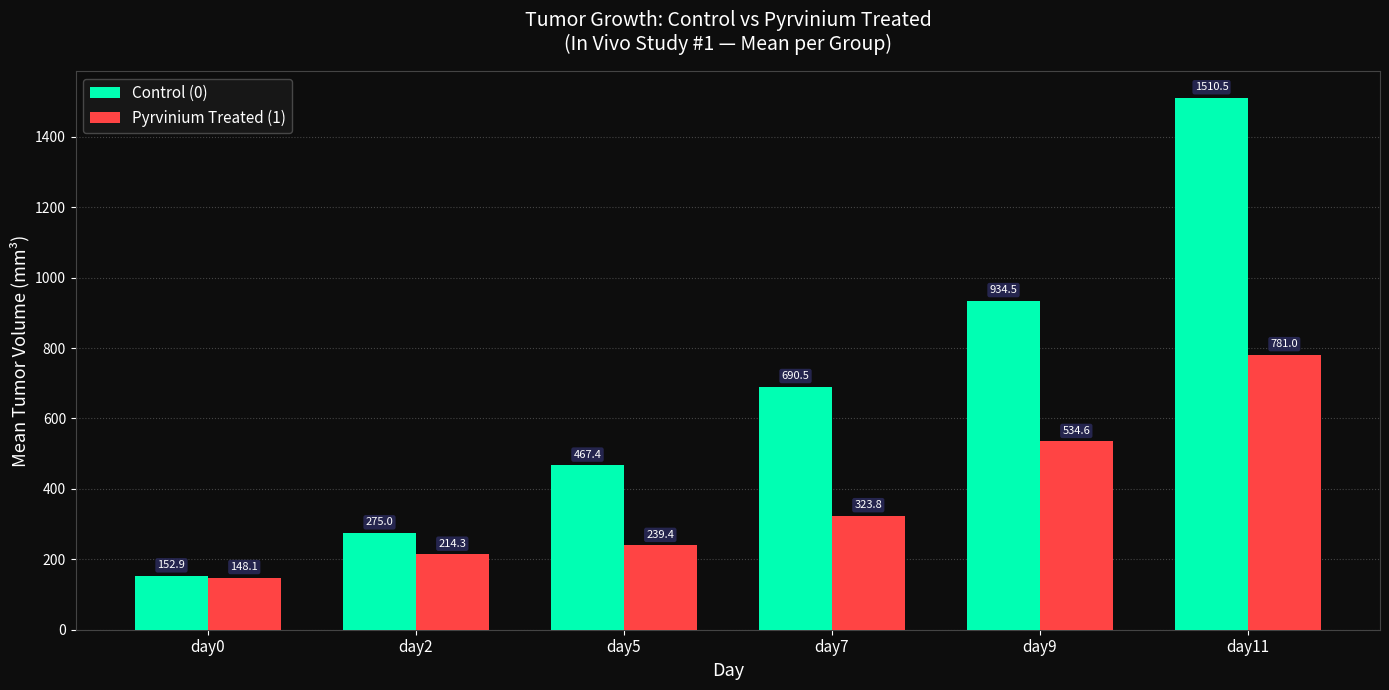

Which series has the widest spread of values?

Control (0)